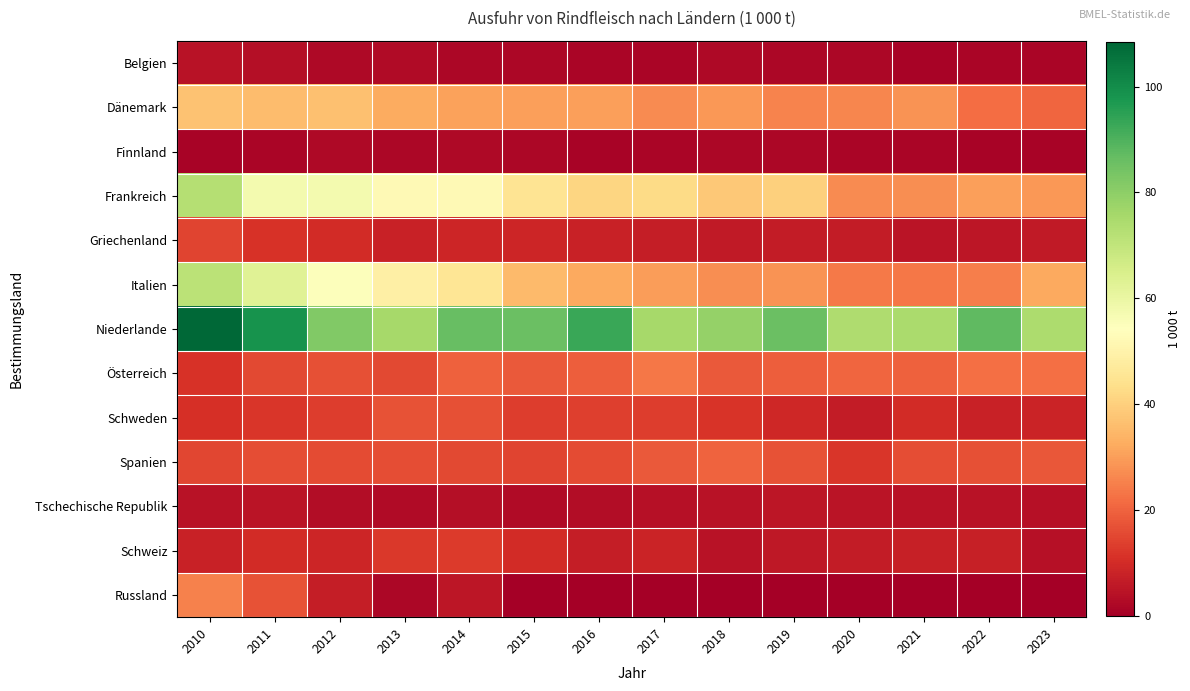

At how many categories does at least one series exceed 64?

14